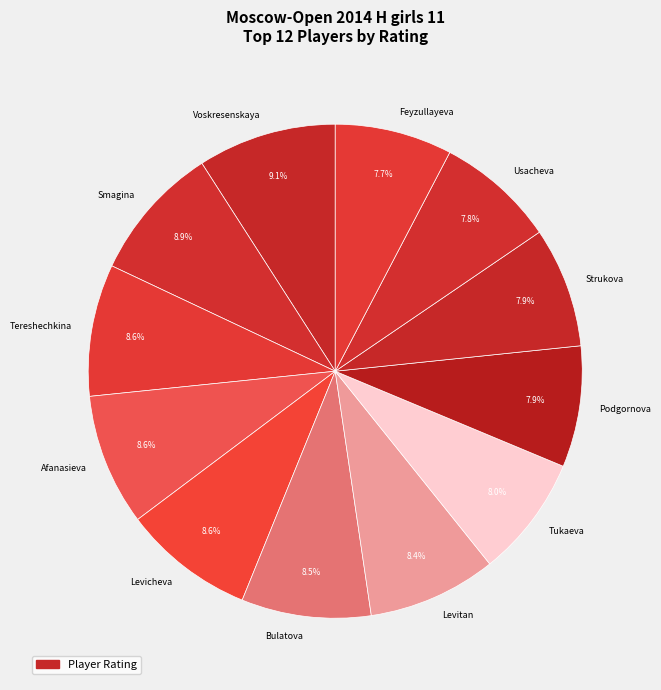

How much of the chart is everything except Smagina?

91.1%